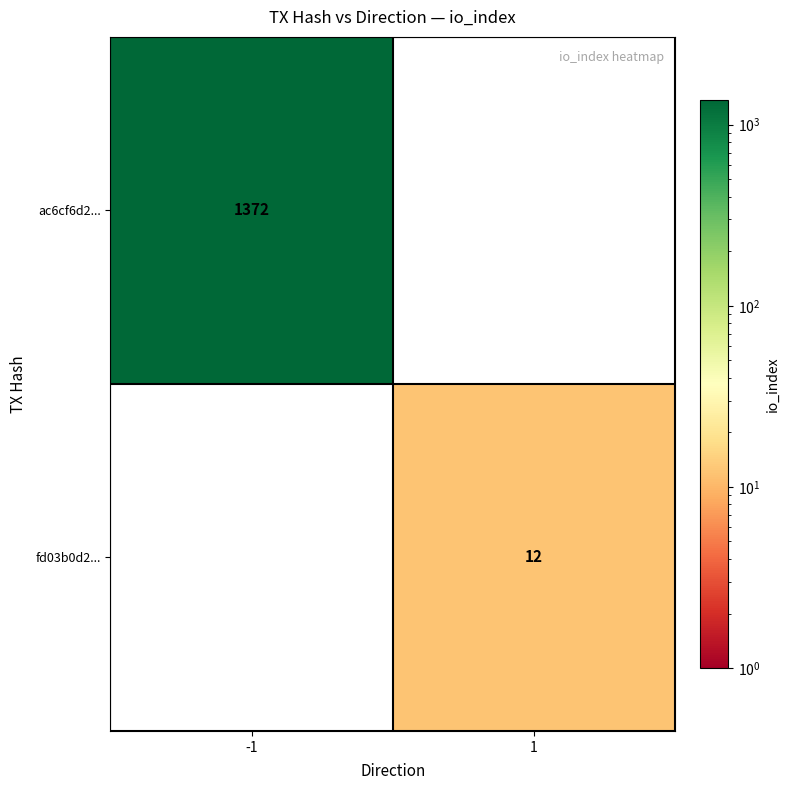

Which category has the lowest value across all series?

1